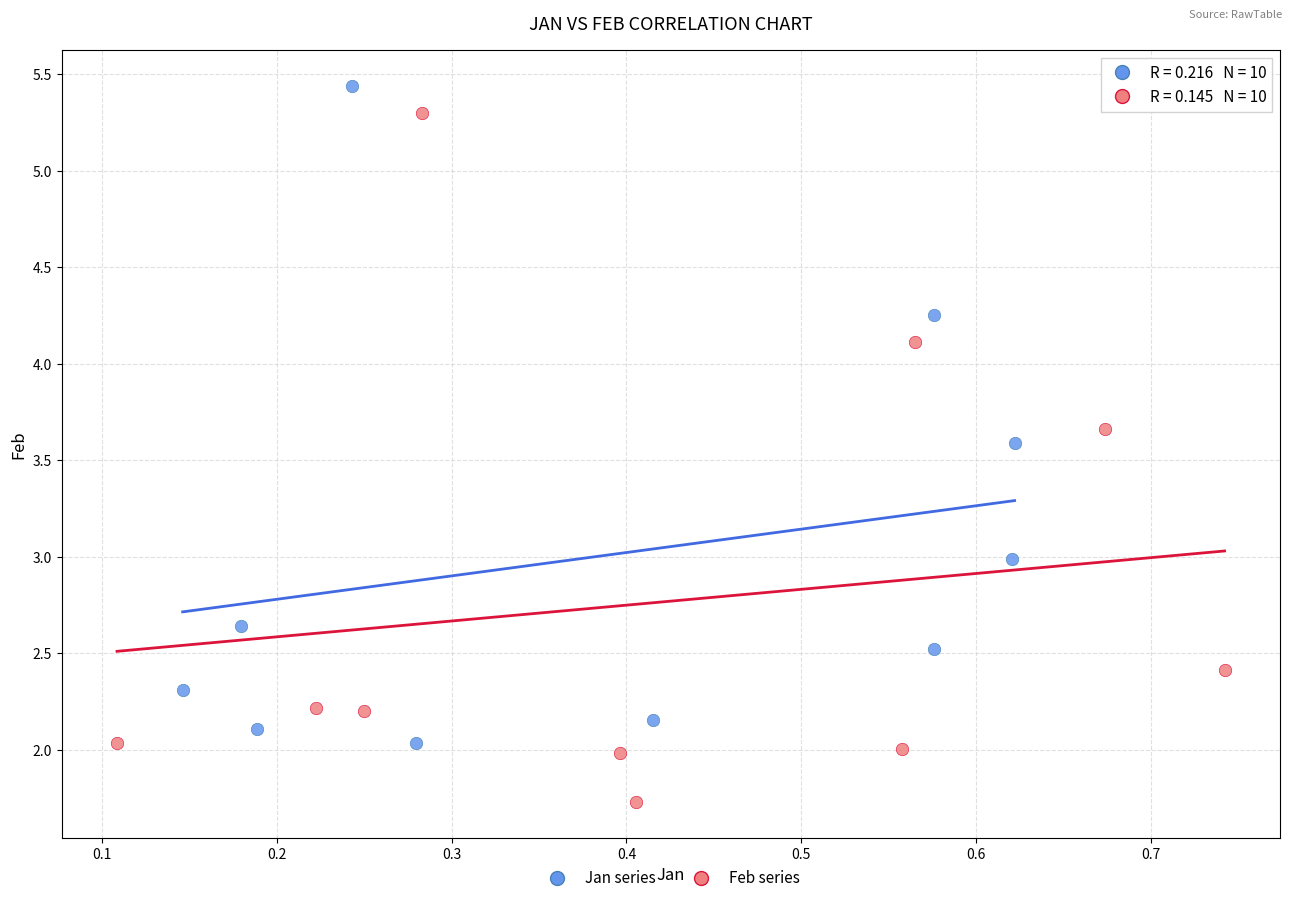

What are all the series names shown in the legend?

Jan series, Feb series